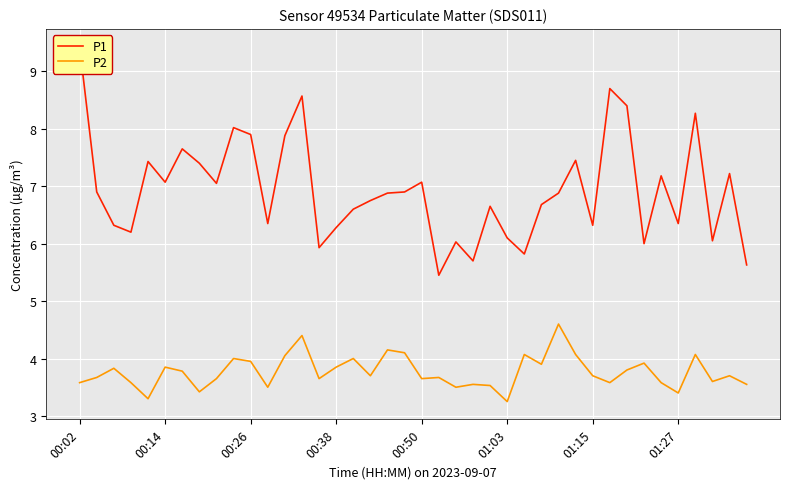

What value does the P1 series have at 19?

6.9